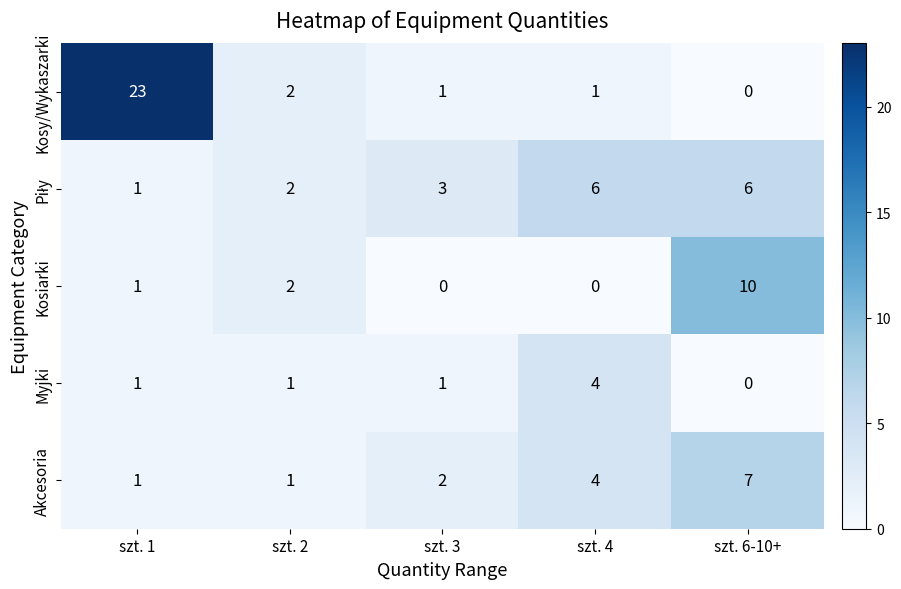

What is the maximum value for Kosy/Wykaszarki?

23